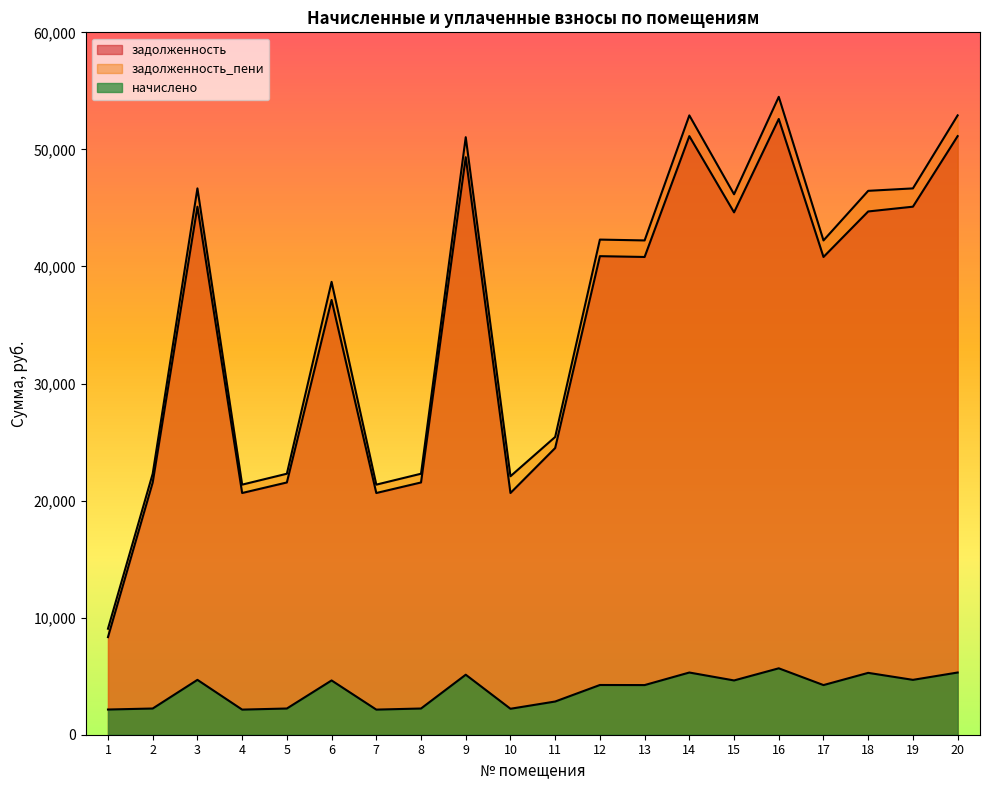

What is the difference between the maximum and minimum values in the задолженность series?

44260.5